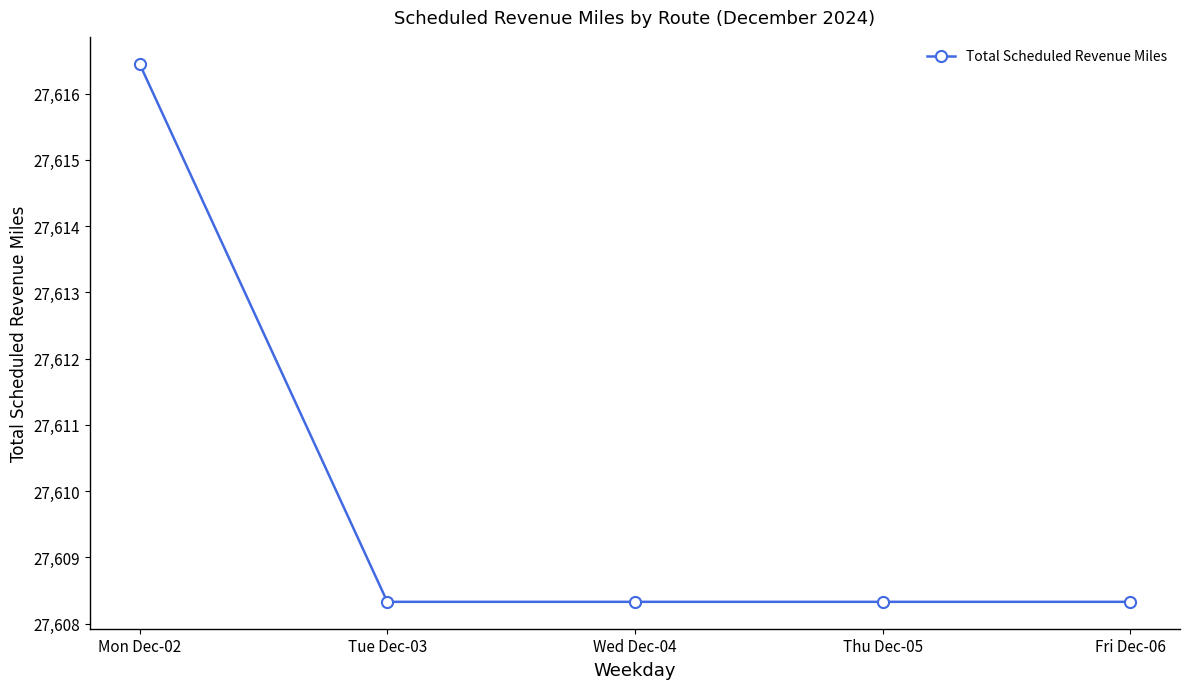

Between Fri Dec-06 and Mon Dec-02, which is larger?

Mon Dec-02